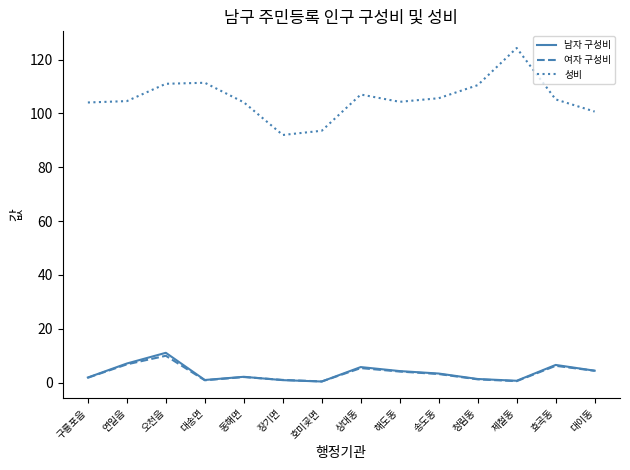

True or false: 성비 and 남자 구성비 intersect in this chart.

False